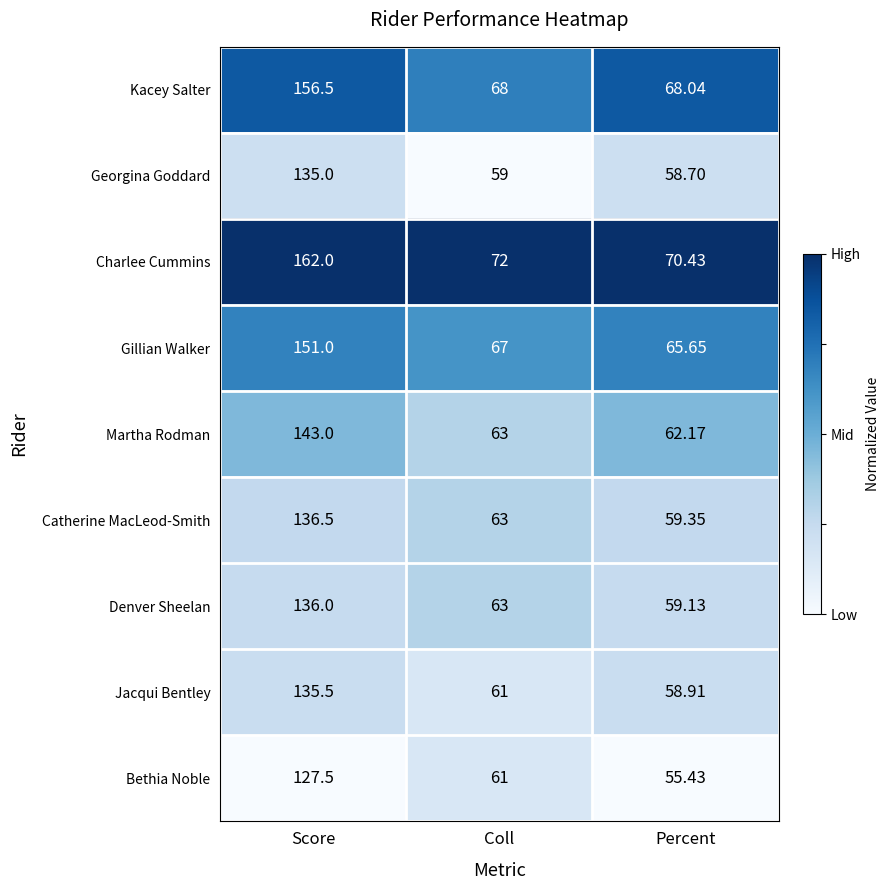

Which series has the widest spread of values?

Charlee Cummins